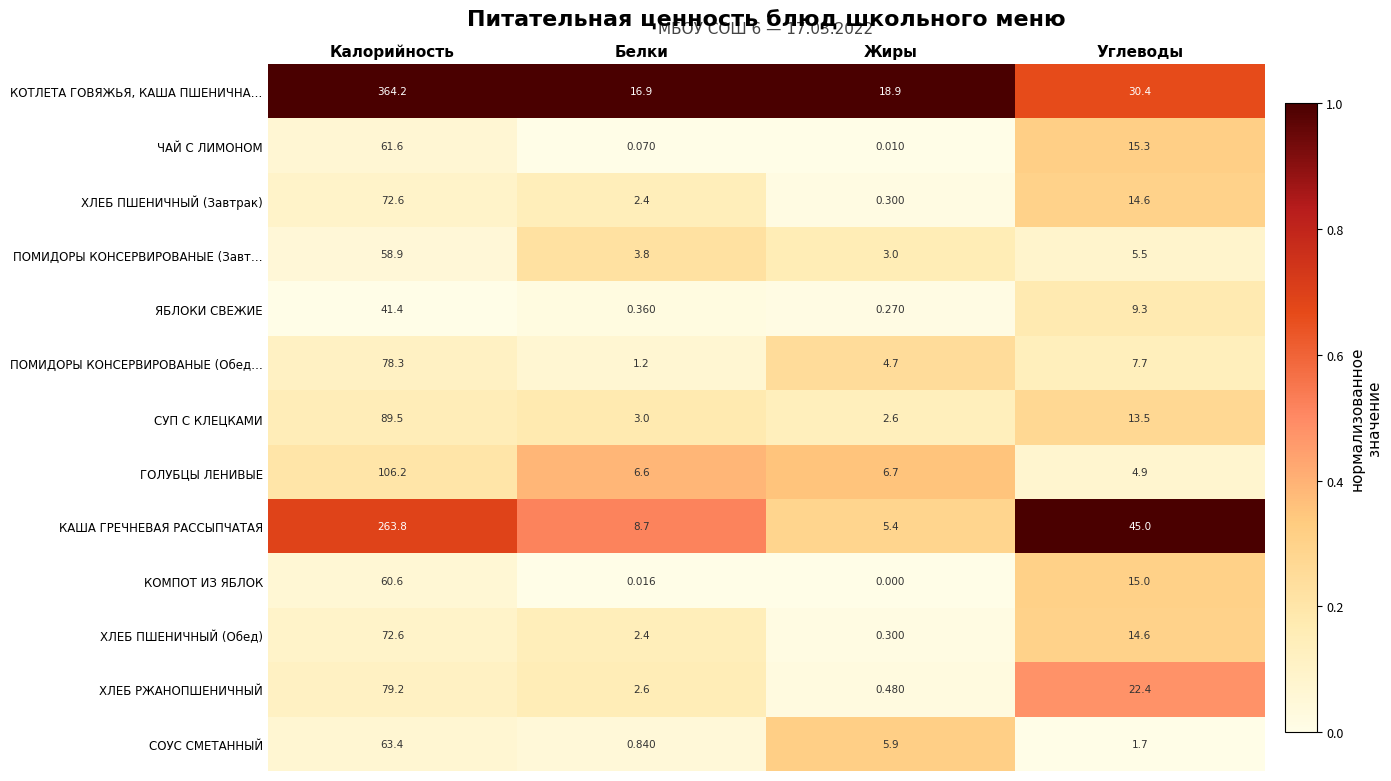

List the labels in order of КАША ГРЕЧНЕВАЯ РАССЫПЧАТАЯ value, largest first.

Калорийность, Углеводы, Белки, Жиры